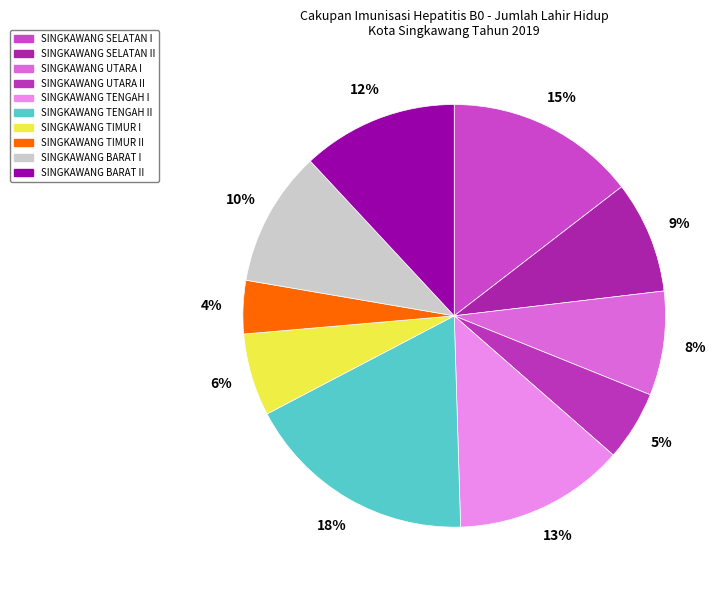

How many slices are in this pie chart?

10